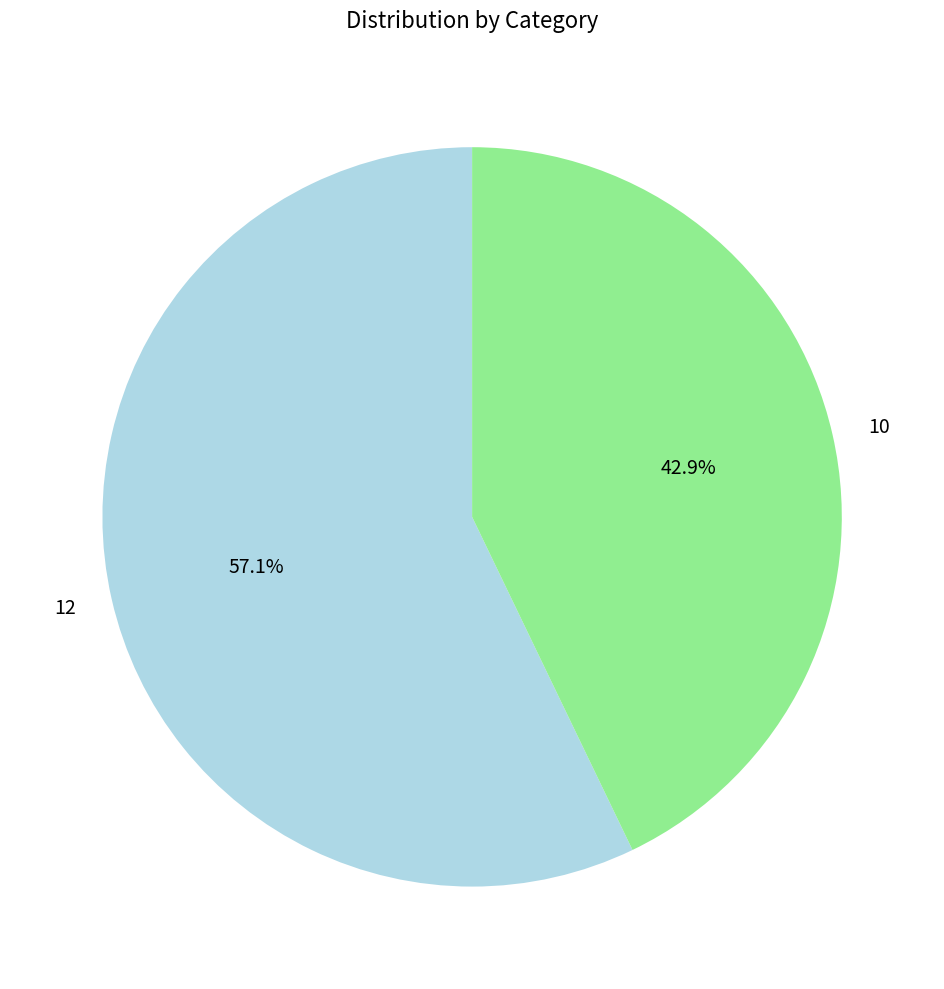

What is the majority slice?

12